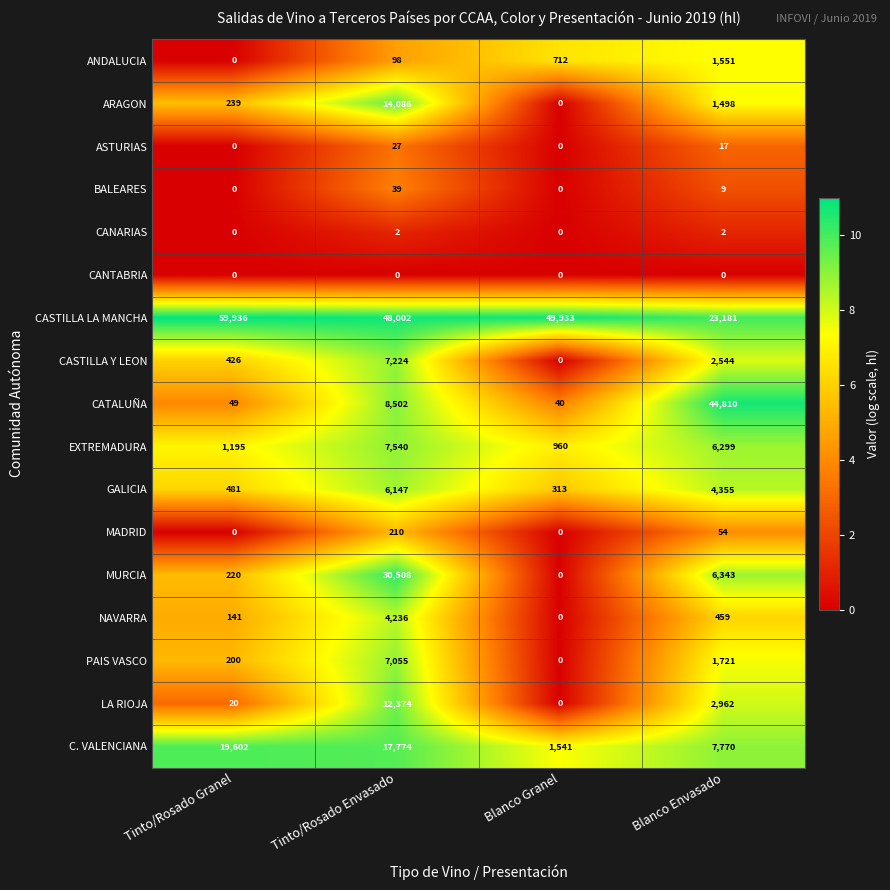

Between Tinto/Rosado Granel and Tinto/Rosado Envasado, which series saw the biggest shift?

MURCIA